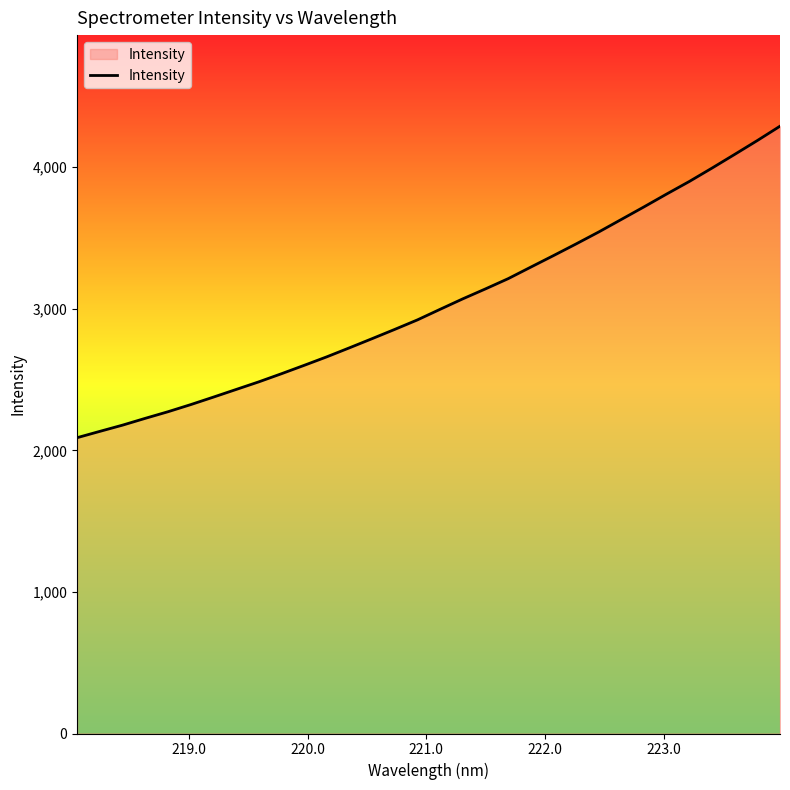

What is the difference between the maximum and minimum values?

2200.0